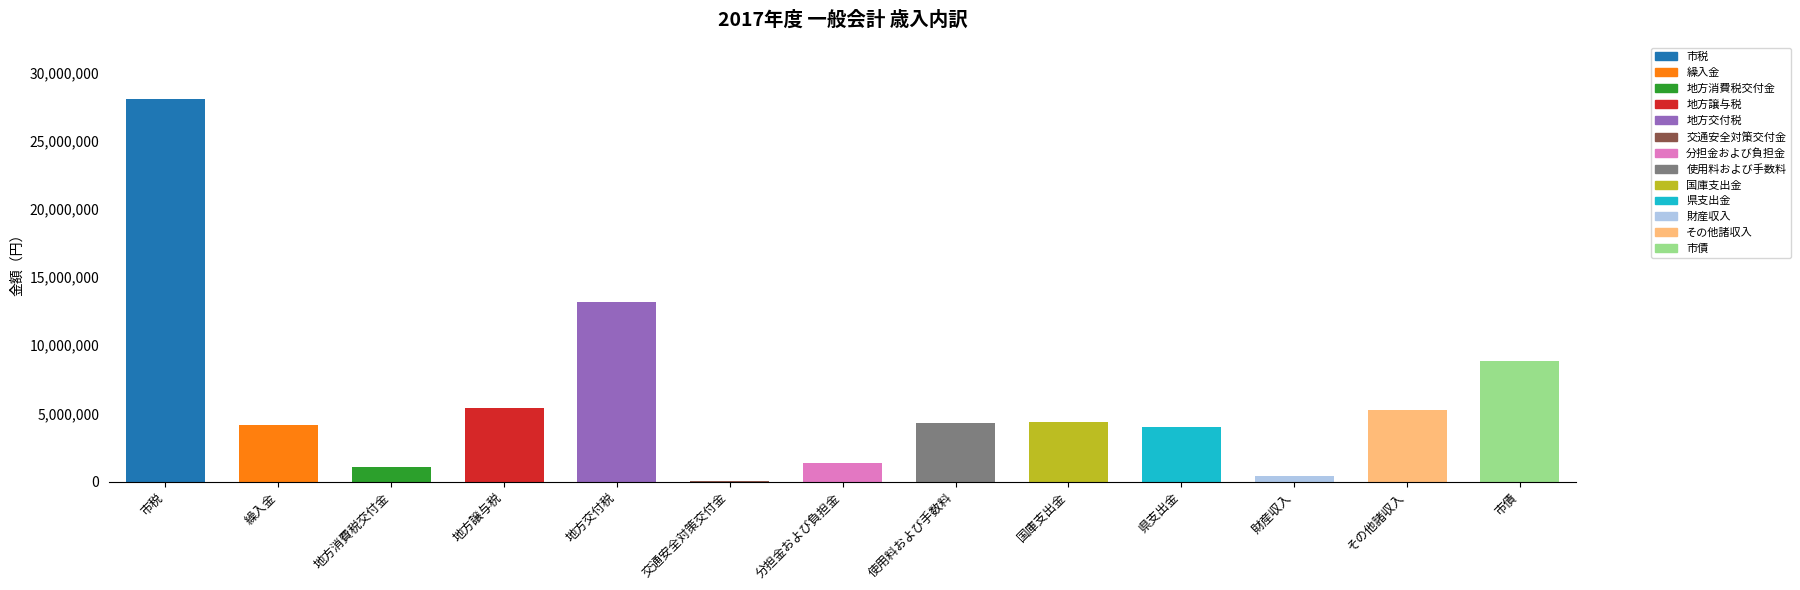

How many data points are less than 4258890?

6